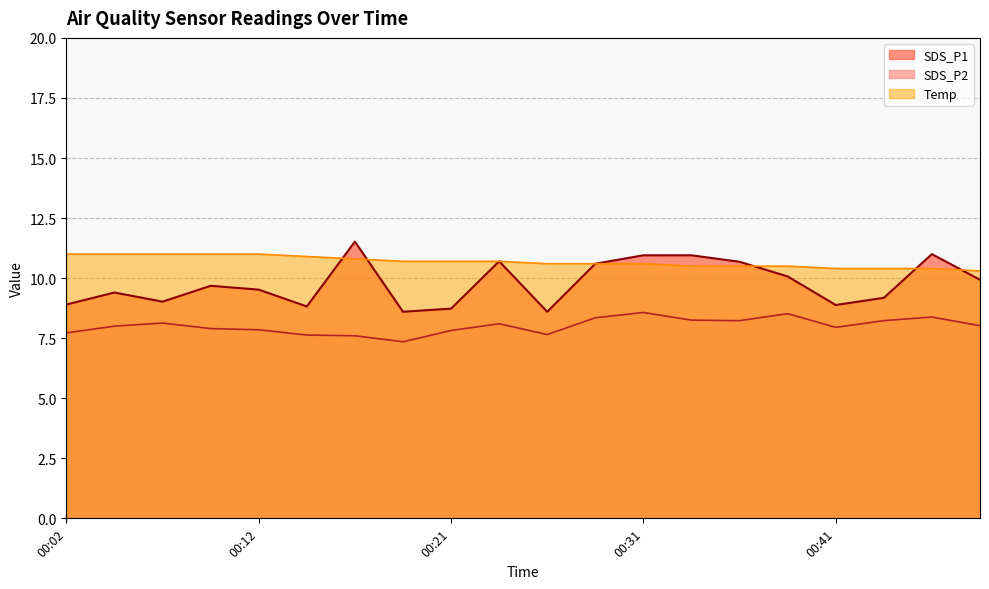

The value of Temp at 00:16 is 5.0. True or false?

False